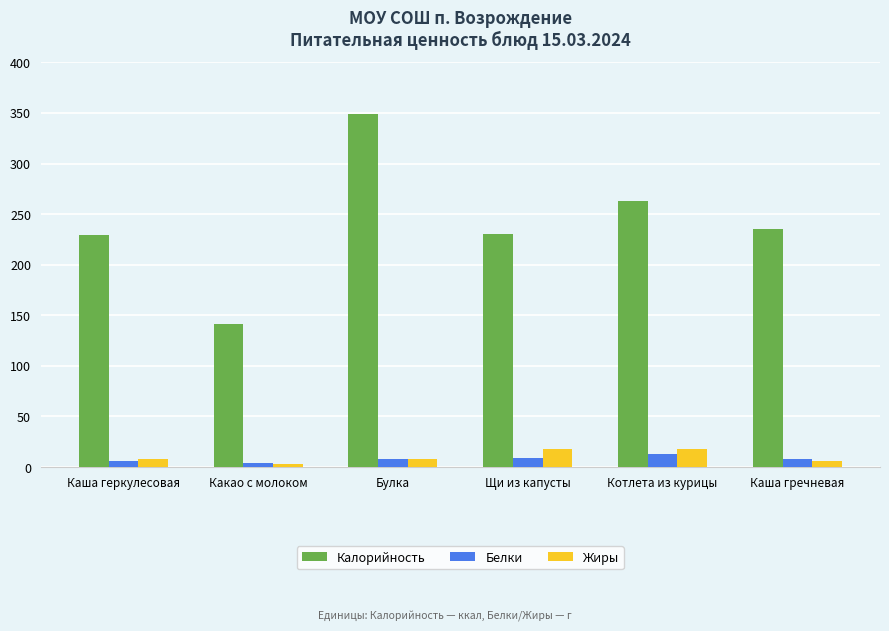

What is the difference between the Калорийность values at Котлета из курицы and Булка?

85.3